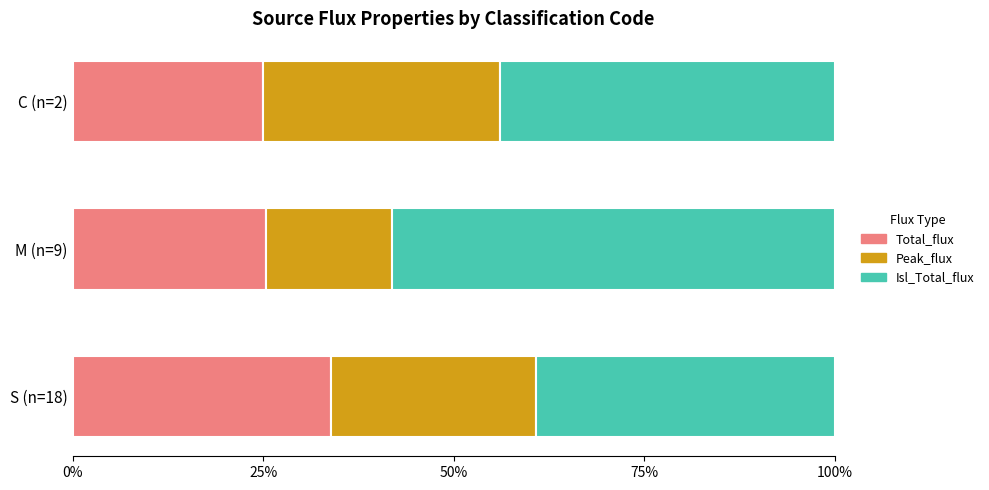

What is the total value across all series at S (n=18)?

100.0